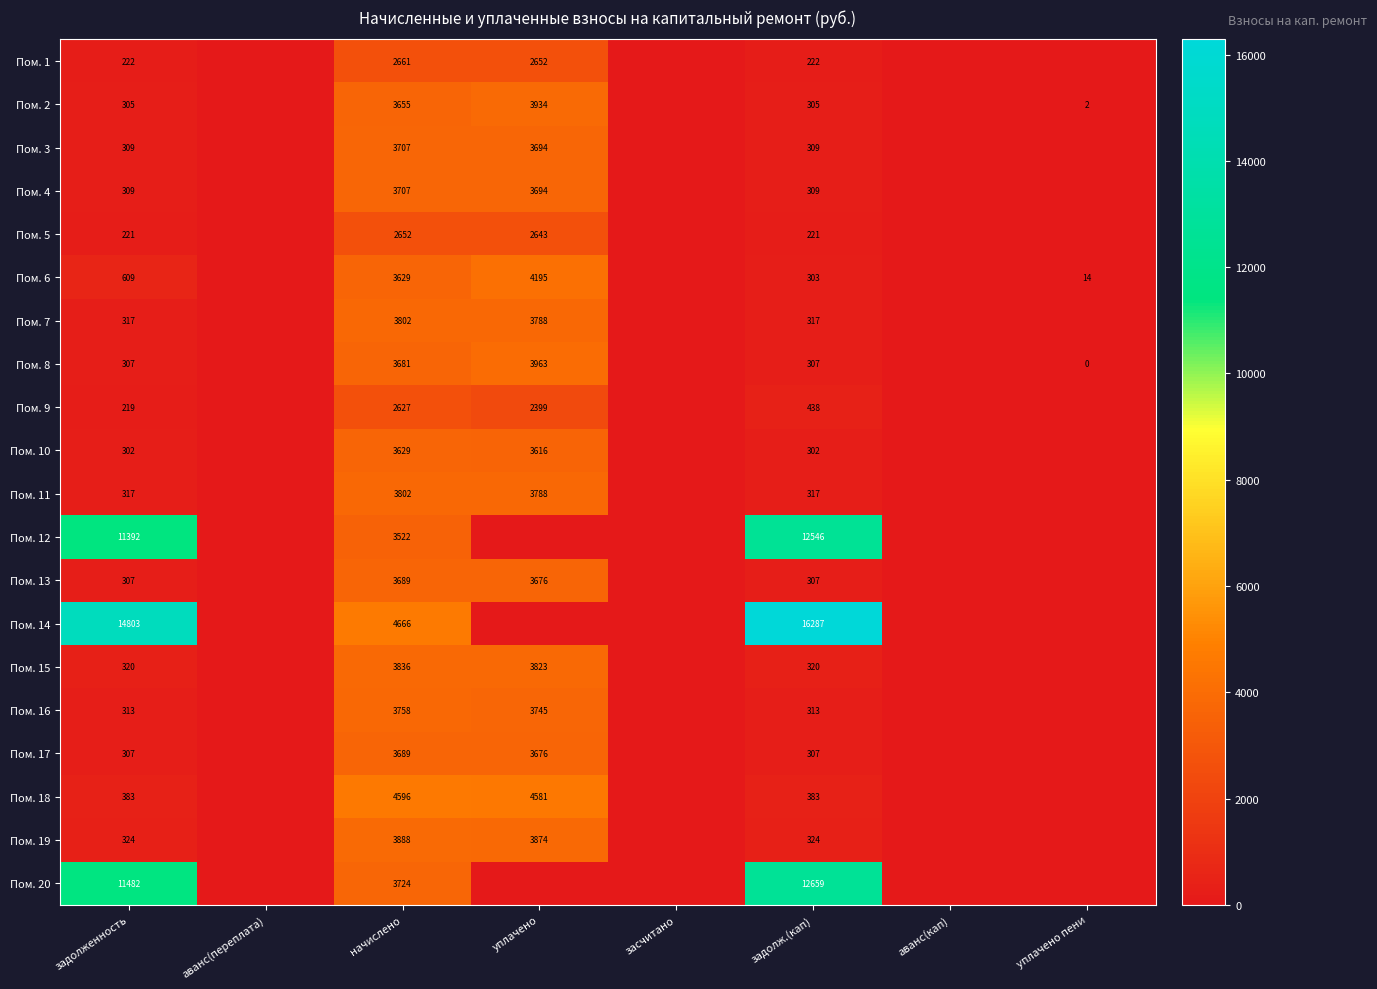

What is the spread (max minus min) of values at задолженность?

14584